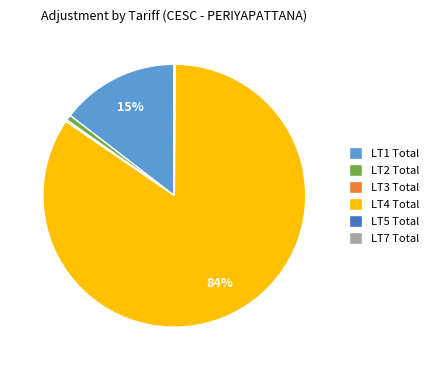

What is the largest slice in the pie chart?

LT4 Total